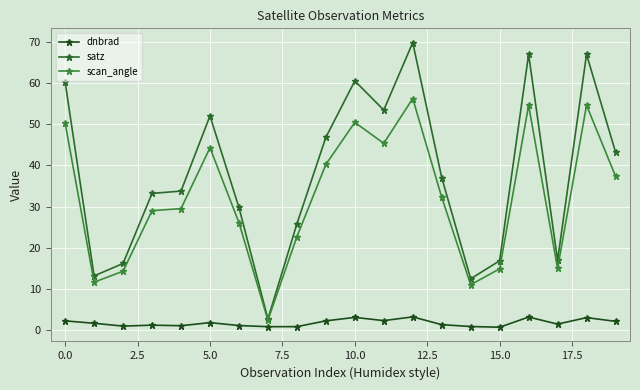

Reading right to left, transcribe all the data shown in this chart.

dnbrad: 2.1	3.0	1.4	3.1	0.7	0.8	1.3	3.2	2.3	3.0	2.2	0.8	0.8	1.1	1.8	1.0	1.2	0.9	1.6	2.2
satz: 43.3	67.0	16.9	67.0	16.8	12.4	37.0	69.9	53.5	60.5	46.8	25.8	2.7	29.8	52.0	33.8	33.2	16.2	13.1	60.2
scan_angle: 37.4	54.6	14.9	54.6	14.9	11.0	32.3	56.3	45.4	50.5	40.2	22.6	2.4	26.1	44.3	29.5	29.0	14.3	11.6	50.3